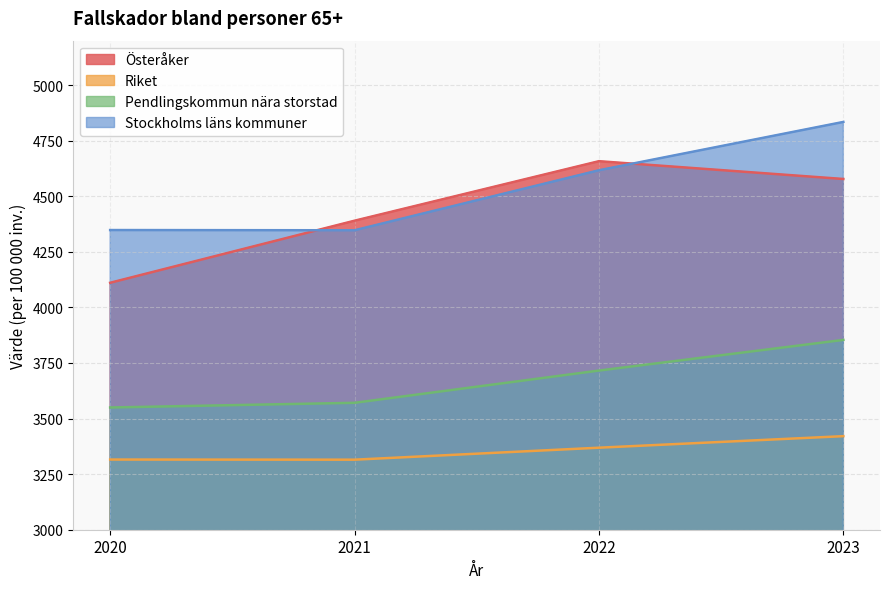

Does the chart display data point markers on the line(s)?

No